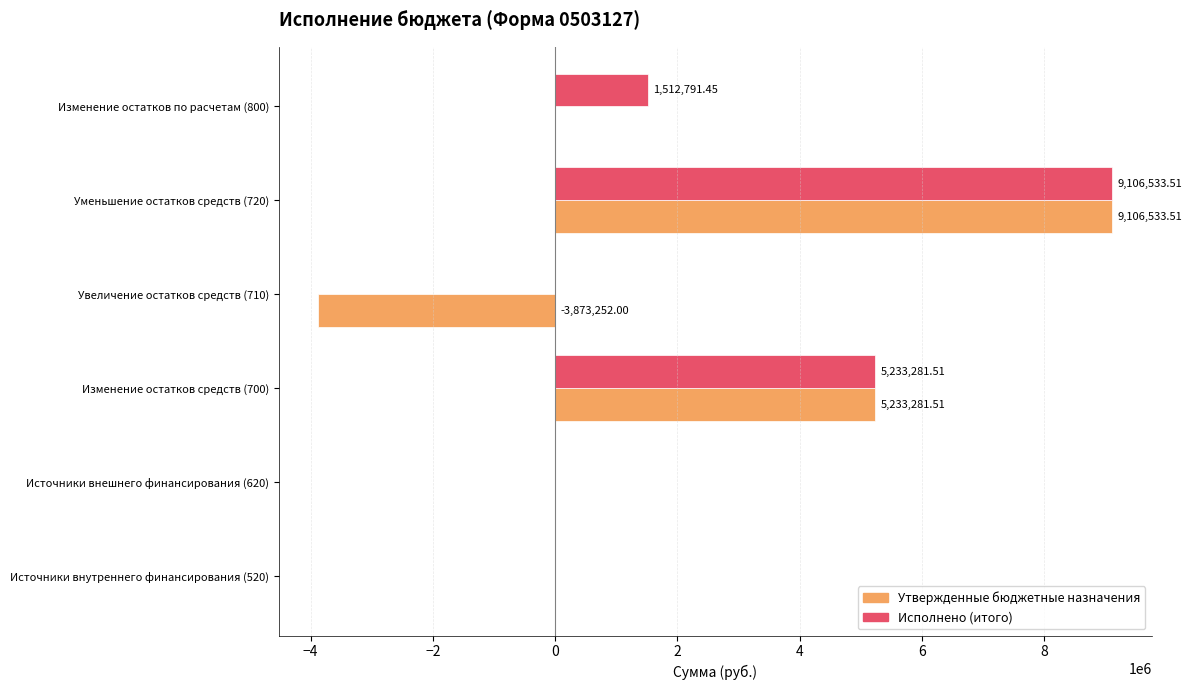

What is the total value across all series at Изменение остатков средств (700)?

10466563.0